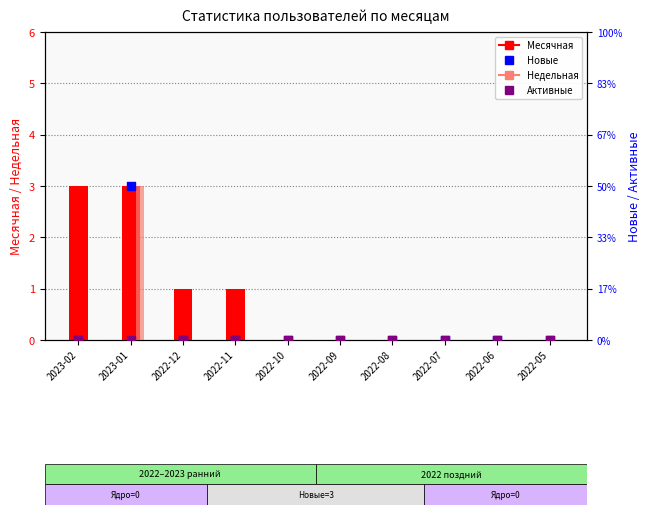

At which category is the sum across all series the highest?

2023-01